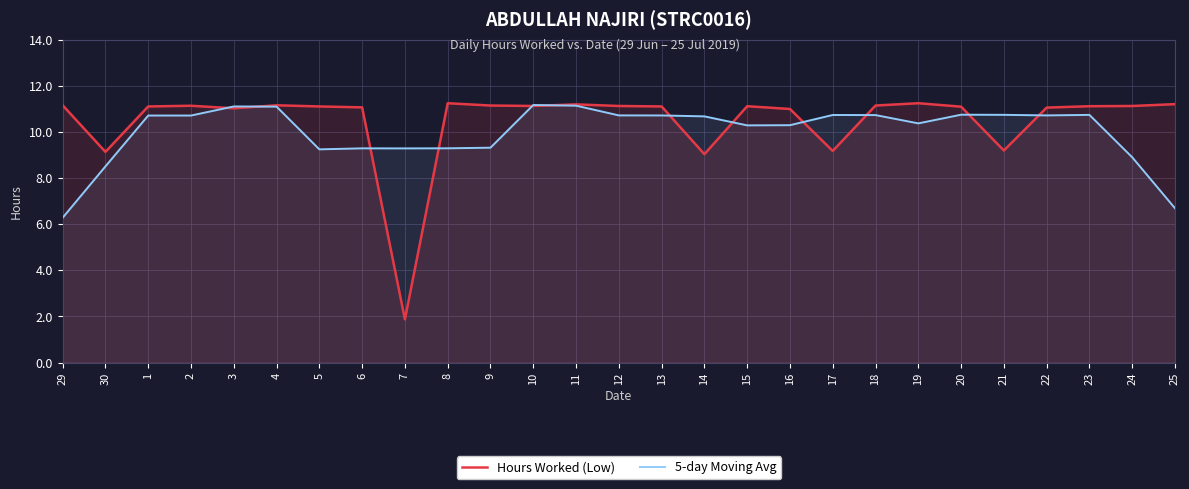

At how many categories does at least one series exceed 9?

27